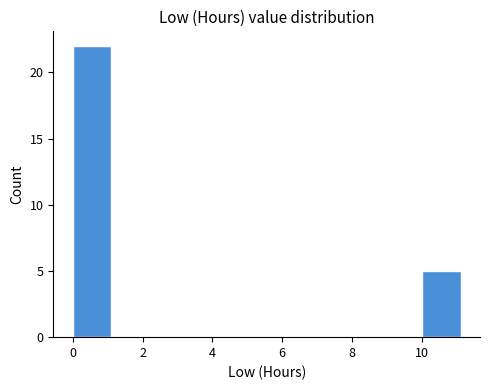

Reading left to right, transcribe this chart: for each bar, give the range it covers on the x-axis and its height. Neither the bar edges nor the heights are printed on the chart, so give them approximately, as read against the axes.

0.0 to 1.2: 22
1.2 to 2.2: 0
2.2 to 3.4: 0
3.4 to 4.4: 0
4.4 to 5.6: 0
5.6 to 6.6: 0
6.6 to 7.8: 0
7.8 to 8.8: 0
8.8 to 10.0: 0
10.0 to 11.2: 5